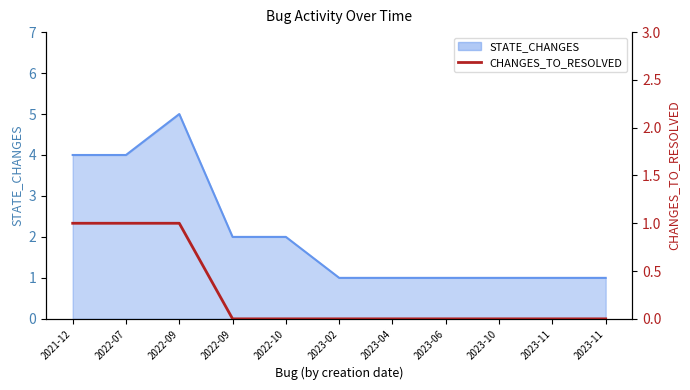

How many categories are shown in the chart?

11